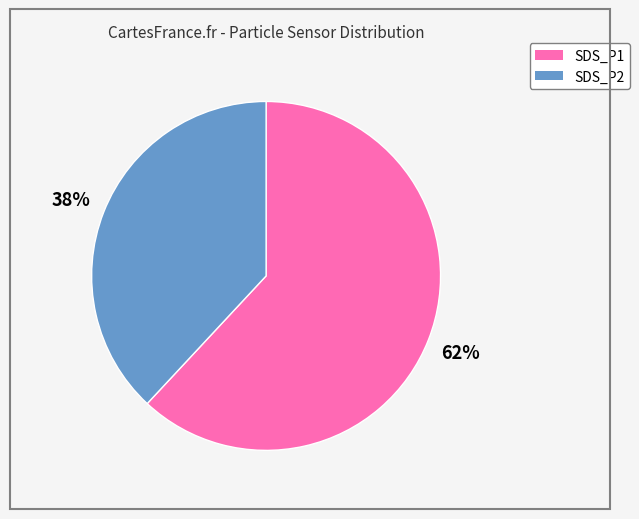

Rank the categories by value from highest to lowest.

SDS_P1, SDS_P2